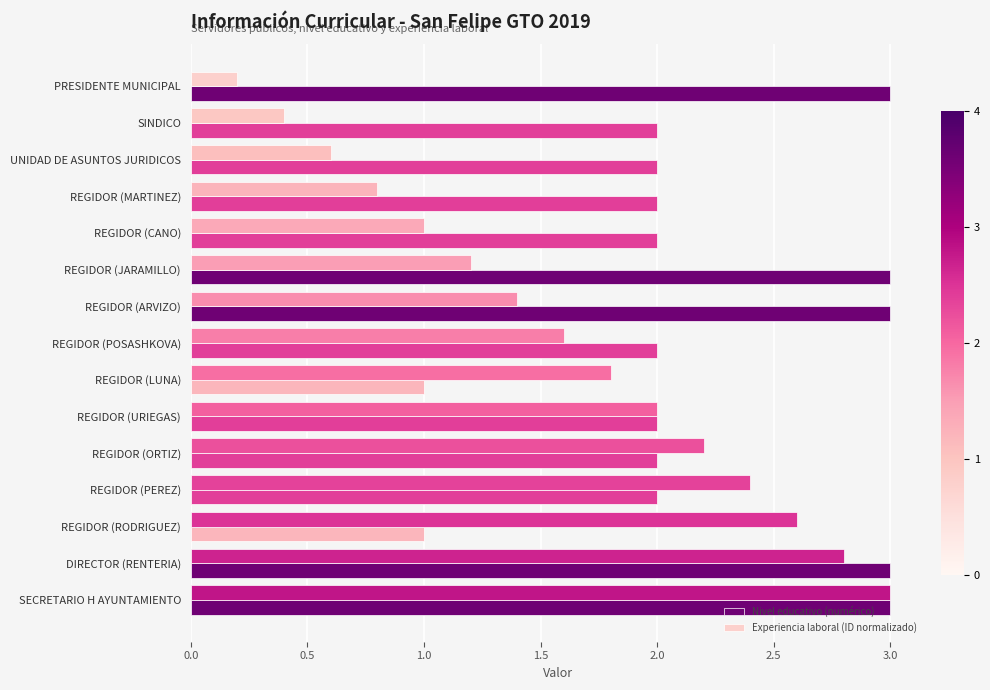

Rank the series at REGIDOR (RODRIGUEZ) from lowest to highest value.

Nivel educativo (numérico), Experiencia laboral (ID normalizado)